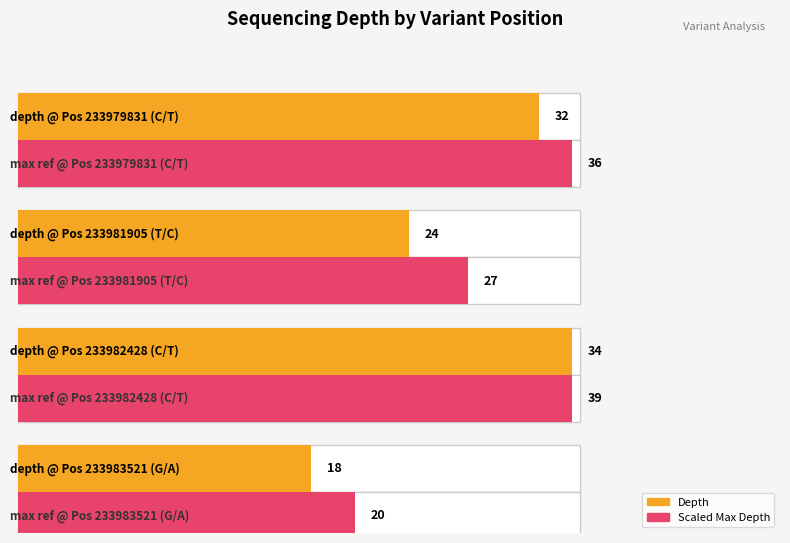

At which label is the value closest to 26?

233981905